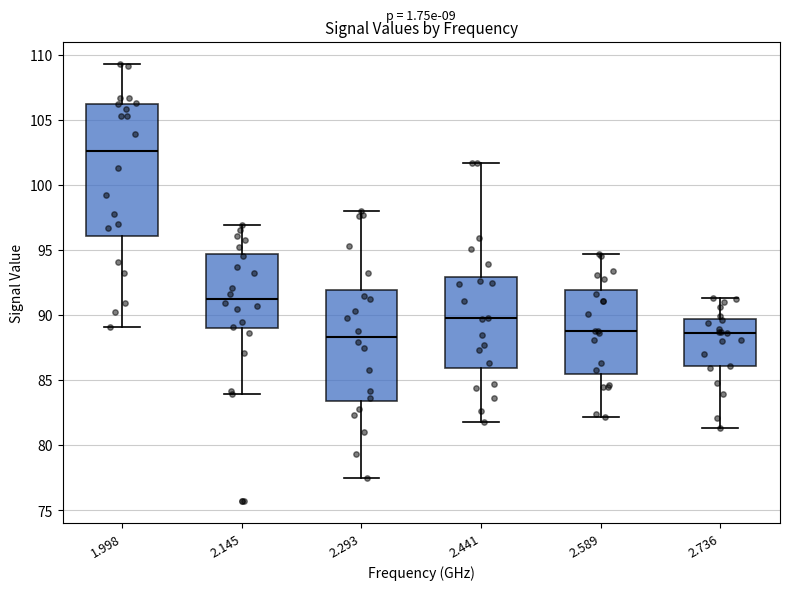

Where does the lower whisker of the box at x = 1.998 end on the y-axis? The values are not printed on the chart, so give them approximately, as read against the axis.

89.0